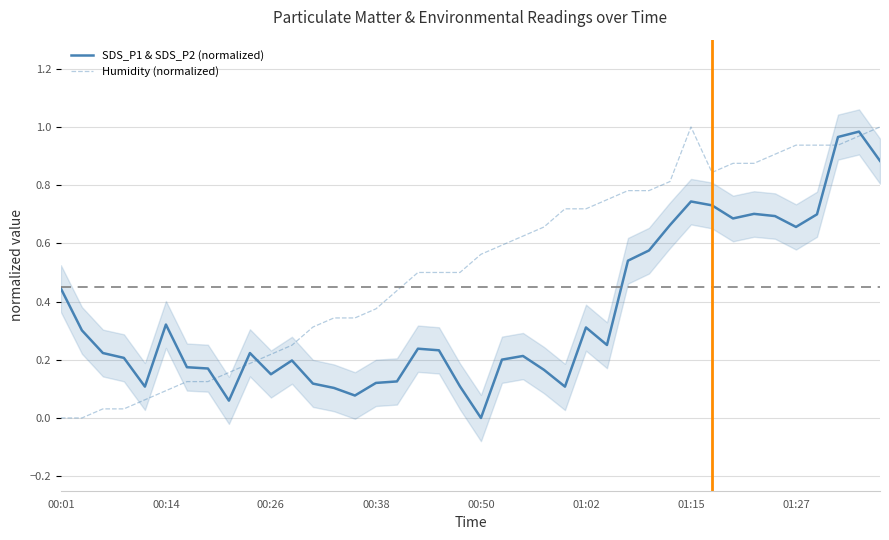

Rank the series at 00:01 from highest to lowest value.

SDS_P1 & SDS_P2 (normalized), Humidity (normalized)